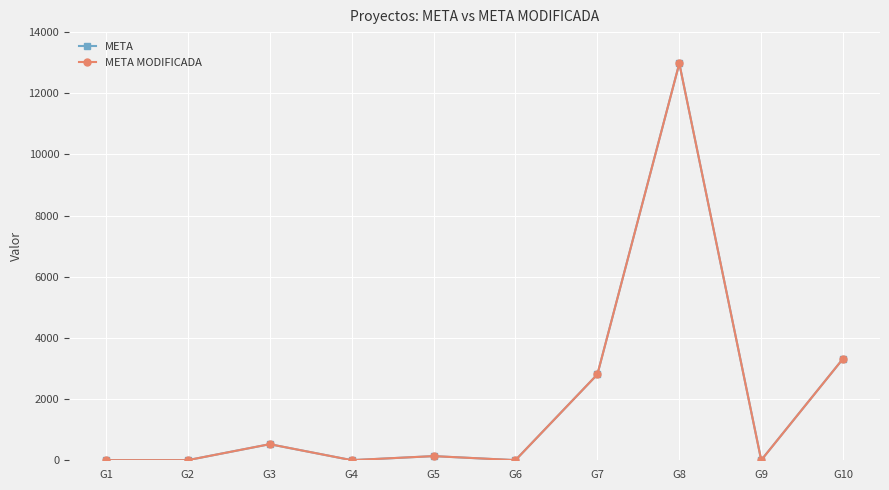

Reading left to right, extract all data points from this chart.

META: 4.0	4.0	526.2	4.0	136.0	4.0	2808.0	12977.0	4.0	3325.5
META MODIFICADA: 4.0	4.0	526.2	4.0	136.0	4.0	2808.0	12977.0	4.0	3325.5